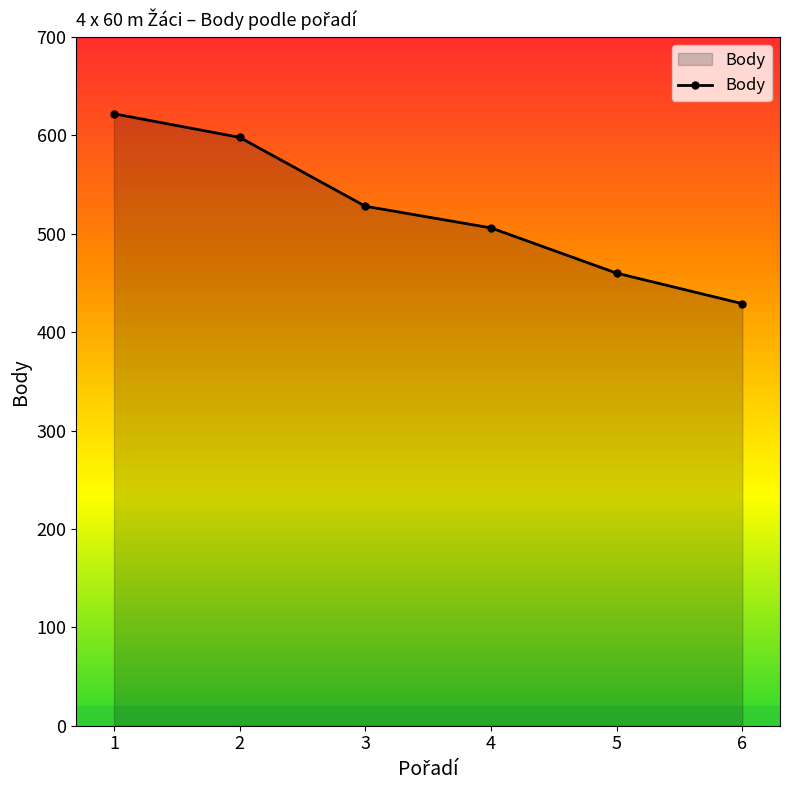

Which has a higher value, 4 or 3?

3